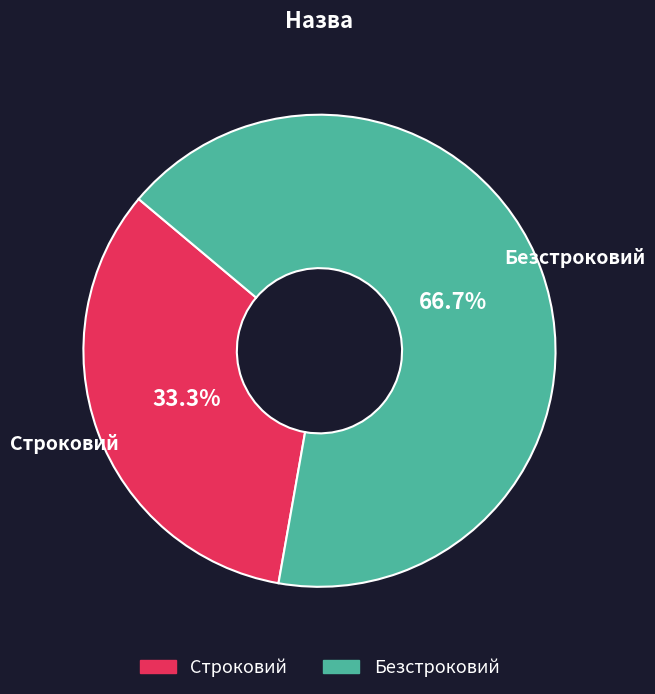

Which has a higher value, Строковий or Безстроковий?

Безстроковий